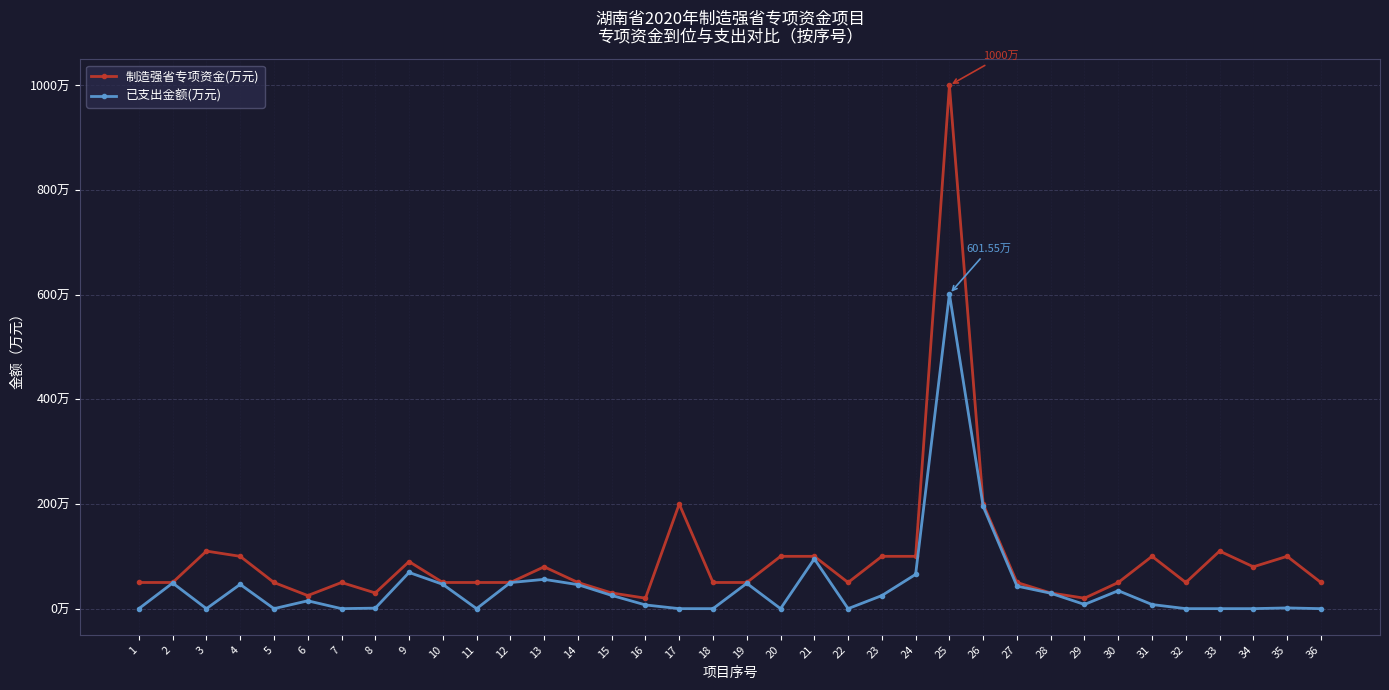

What is the value of the 已支出金额(万元) point at the 29th from the left?

8.0